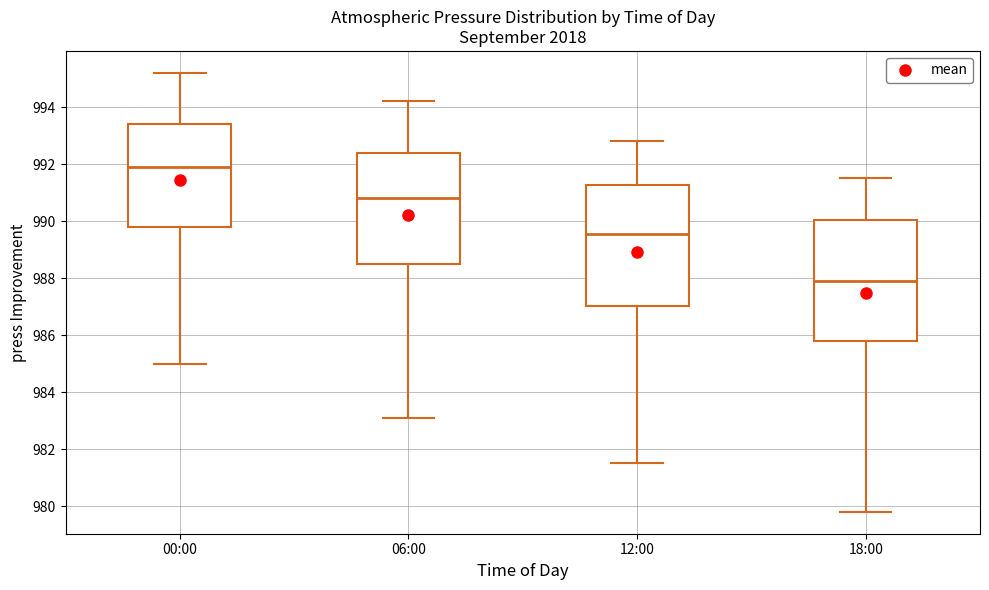

Which box's median line is the highest?

00:00